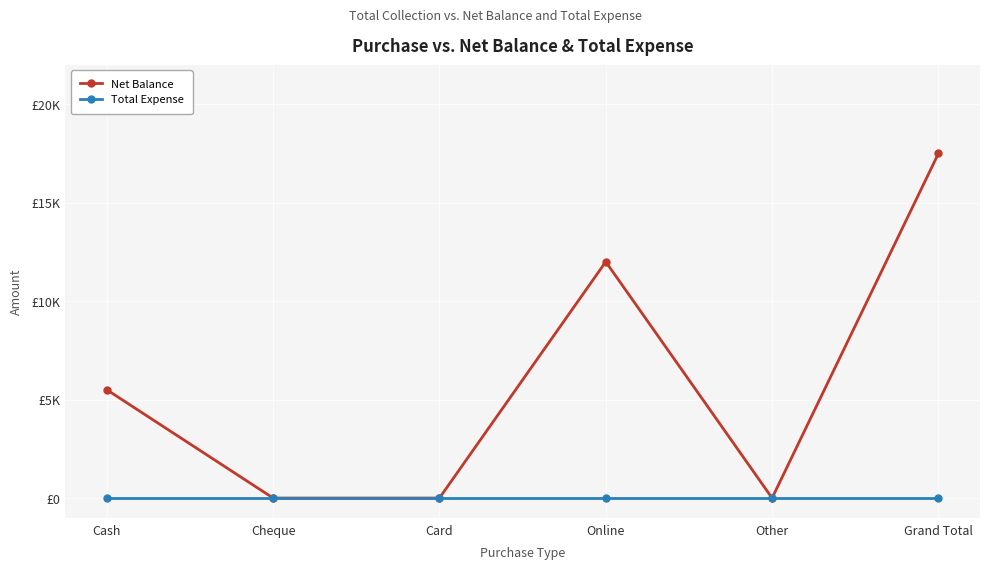

The Total Expense series shows 0 at Online. True or false?

True